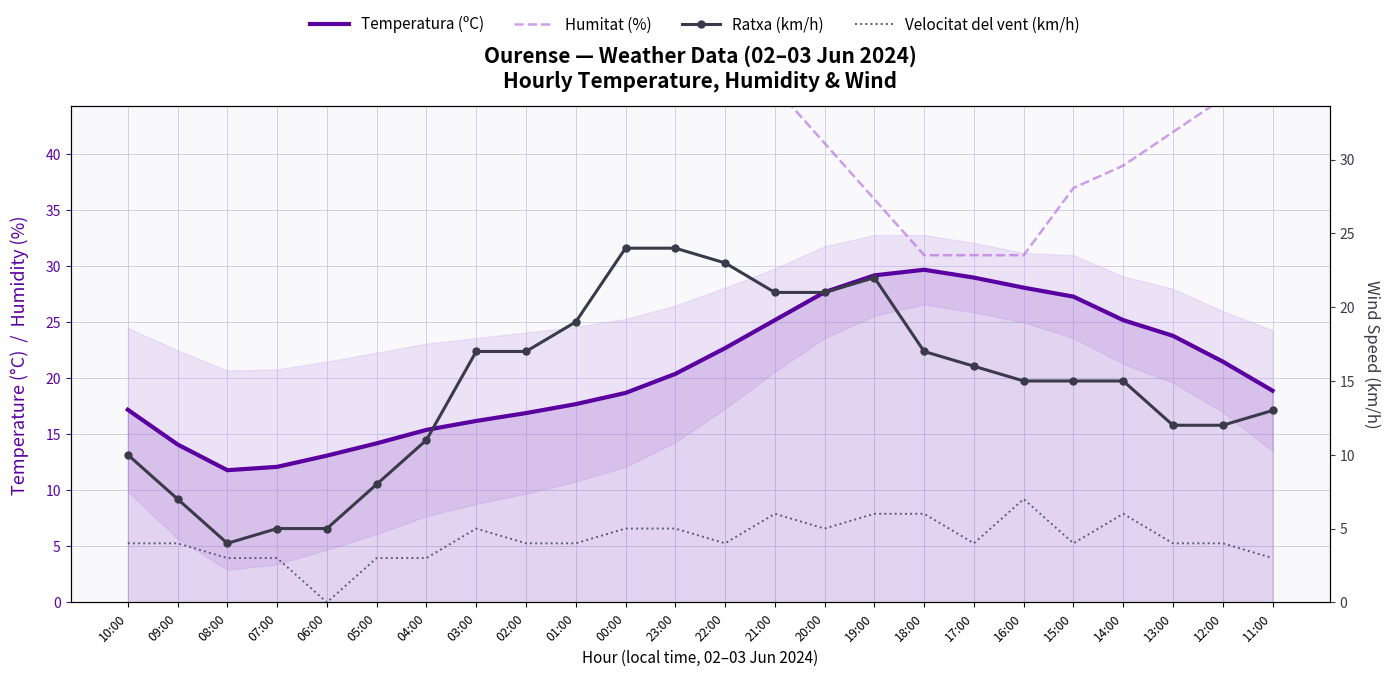

The value of Temperatura (ºC) at 13:00 is 23.8. True or false?

True